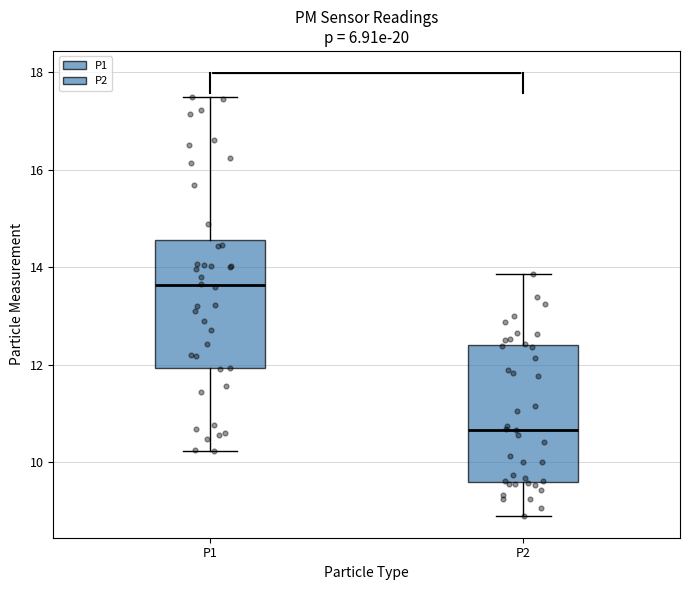

Reading left to right, read every box against the y-axis: the position of its median line, the range the box covers, and the ends of its whiskers. The values are not printed on the chart, so give them approximately, as read against the axis.

P1: median 13.6, box 12.0 to 14.6, whiskers 10.2 to 17.4
P2: median 10.6, box 9.6 to 12.4, whiskers 9.0 to 13.8